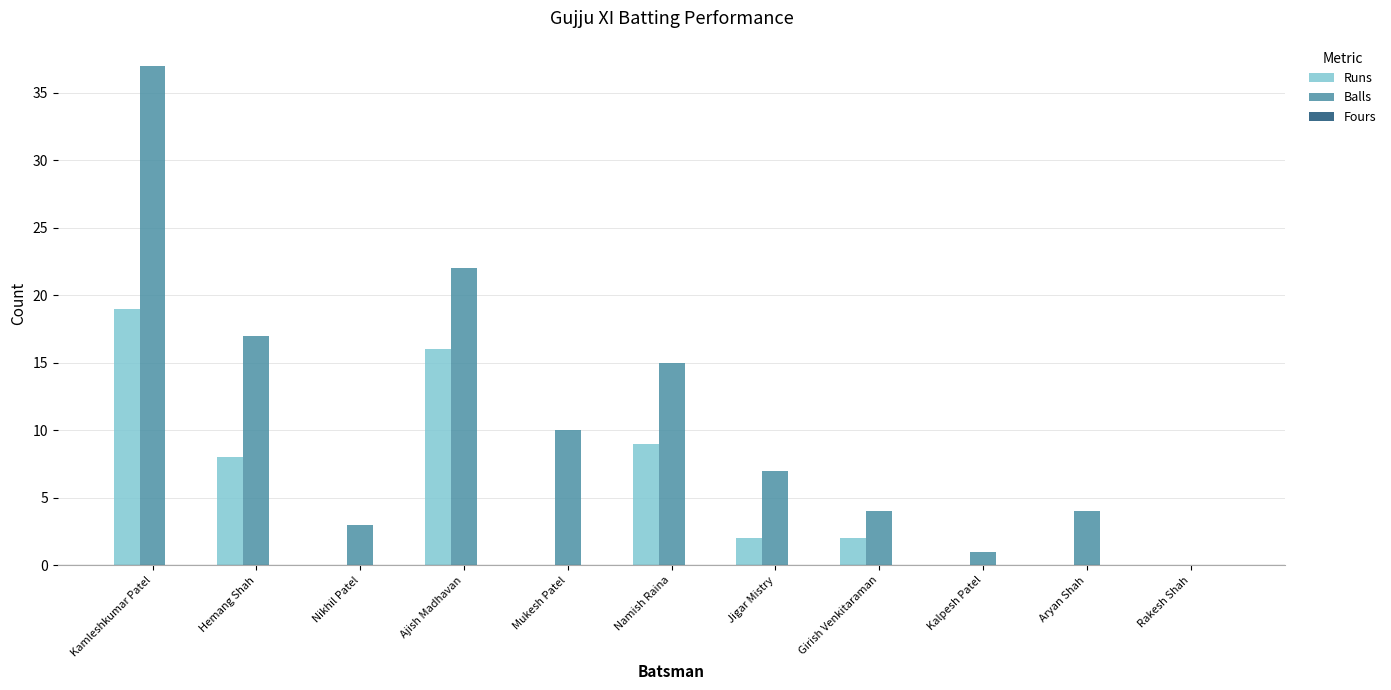

The Balls series shows 9 at Namish Raina. True or false?

False